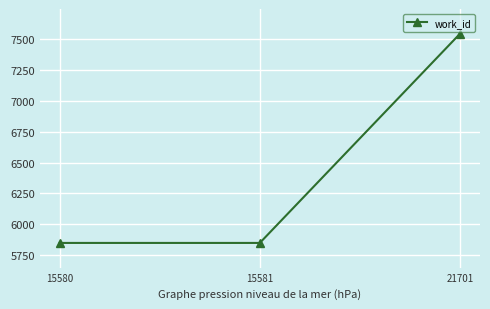

What is the greatest value displayed?

7542